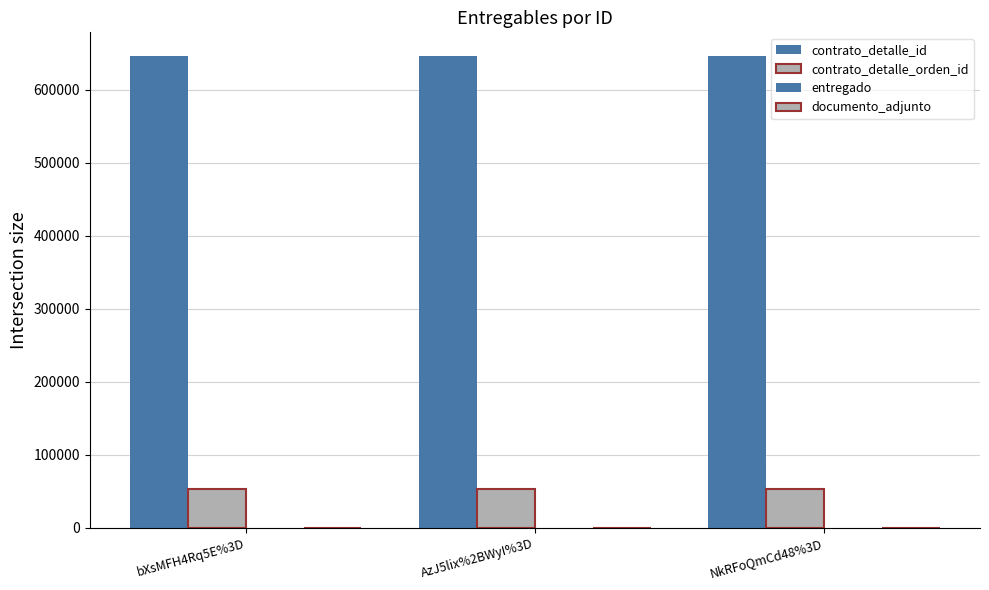

How many categories are shown in the chart?

3